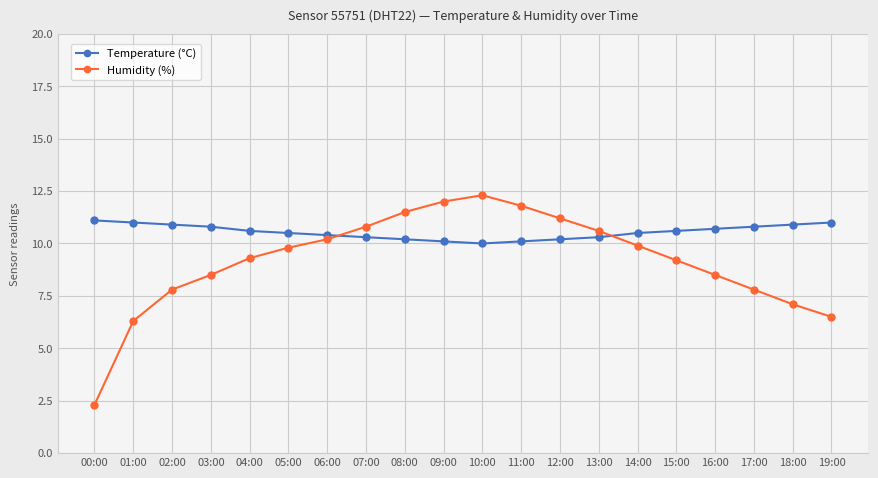

Rank the series by their average value, from highest to lowest.

Temperature (°C), Humidity (%)